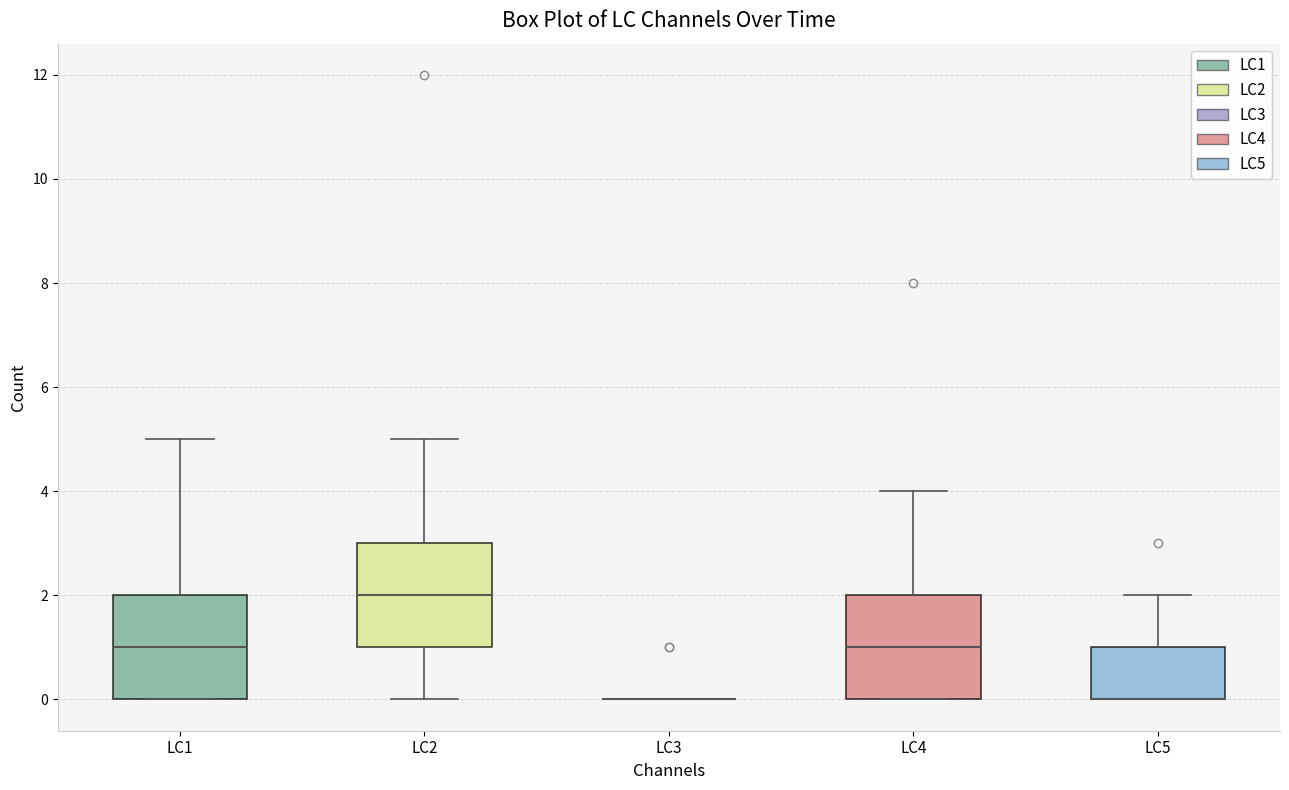

Reading left to right, read every box against the y-axis: the position of its median line, the range the box covers, and the ends of its whiskers. The values are not printed on the chart, so give them approximately, as read against the axis.

LC1: median 1, box 0 to 2, whiskers 0 to 5
LC2: median 2, box 1 to 3, whiskers 0 to 5
LC3: box collapsed to a line at 0, whiskers 0 to 0
LC4: median 1, box 0 to 2, whiskers 0 to 4
LC5: median 0 (drawn on the box's lower edge), box 0 to 1, whiskers 0 to 2